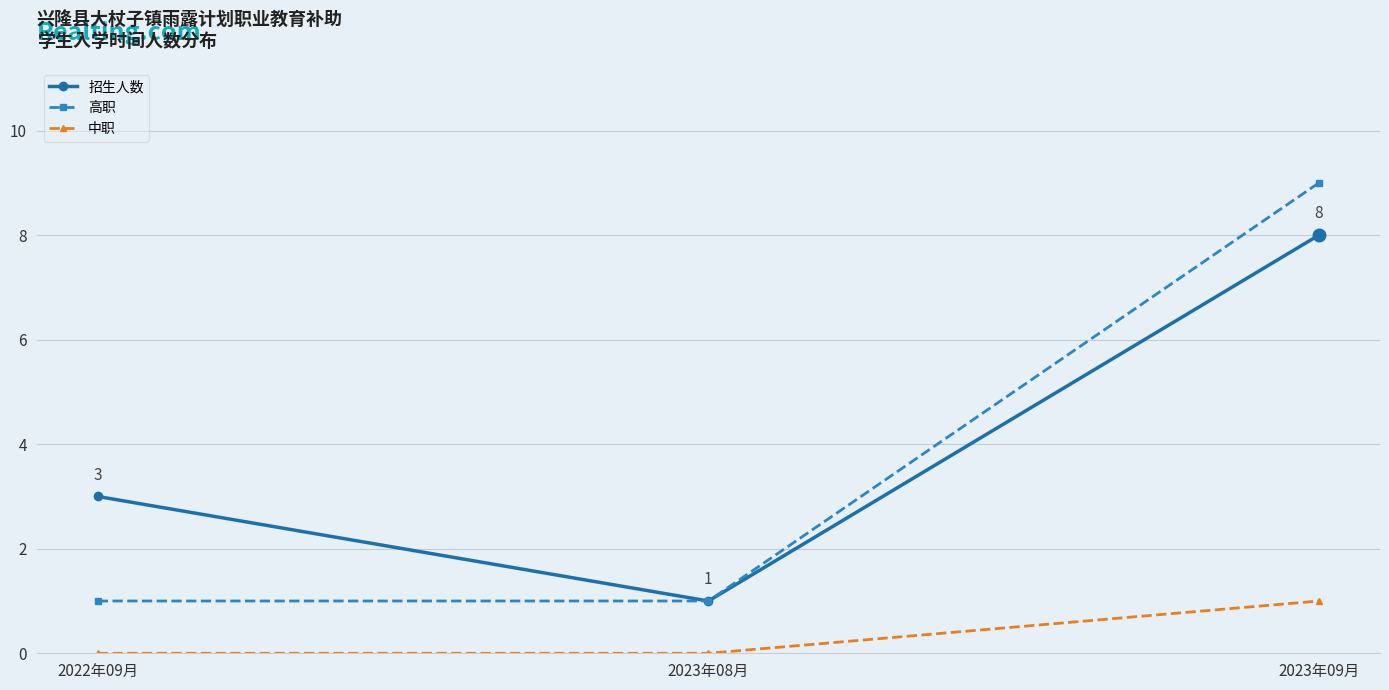

What is the value of the 高职 point at the 1st from the left?

1